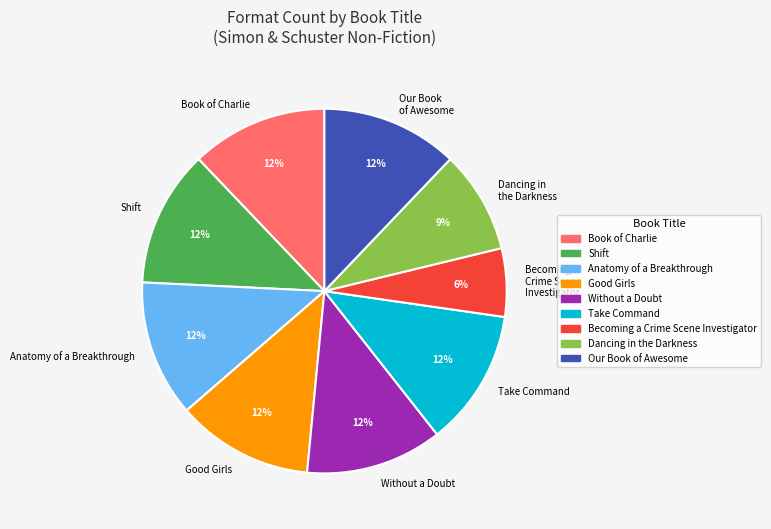

Is there any slice that represents more than half of the pie?

No